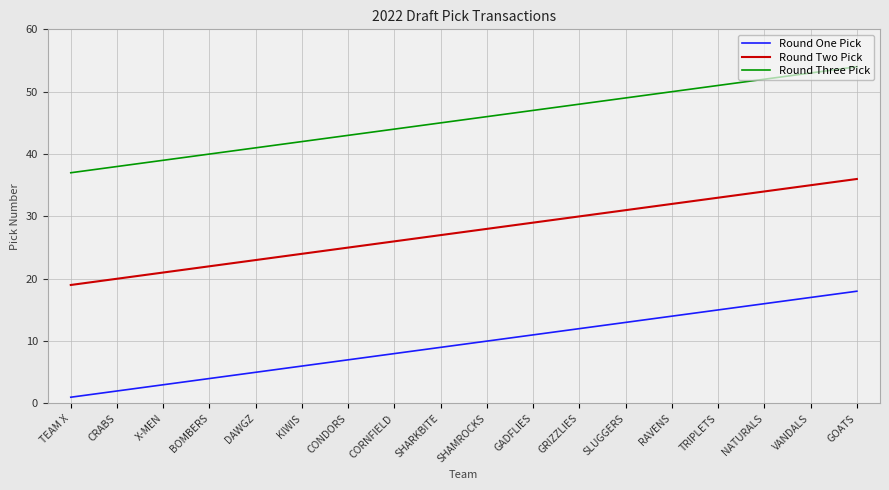

Reading right to left, list all the values displayed in this chart.

Round One Pick: GOATS=18	VANDALS=17	NATURALS=16	TRIPLETS=15	RAVENS=14	SLUGGERS=13	GRIZZLIES=12	GADFLIES=11	SHAMROCKS=10	SHARKBITE=9	CORNFIELD=8	CONDORS=7	KIWIS=6	DAWGZ=5	BOMBERS=4	X-MEN=3	CRABS=2	TEAM X=1
Round Two Pick: GOATS=36	VANDALS=35	NATURALS=34	TRIPLETS=33	RAVENS=32	SLUGGERS=31	GRIZZLIES=30	GADFLIES=29	SHAMROCKS=28	SHARKBITE=27	CORNFIELD=26	CONDORS=25	KIWIS=24	DAWGZ=23	BOMBERS=22	X-MEN=21	CRABS=20	TEAM X=19
Round Three Pick: GOATS=54	VANDALS=53	NATURALS=52	TRIPLETS=51	RAVENS=50	SLUGGERS=49	GRIZZLIES=48	GADFLIES=47	SHAMROCKS=46	SHARKBITE=45	CORNFIELD=44	CONDORS=43	KIWIS=42	DAWGZ=41	BOMBERS=40	X-MEN=39	CRABS=38	TEAM X=37